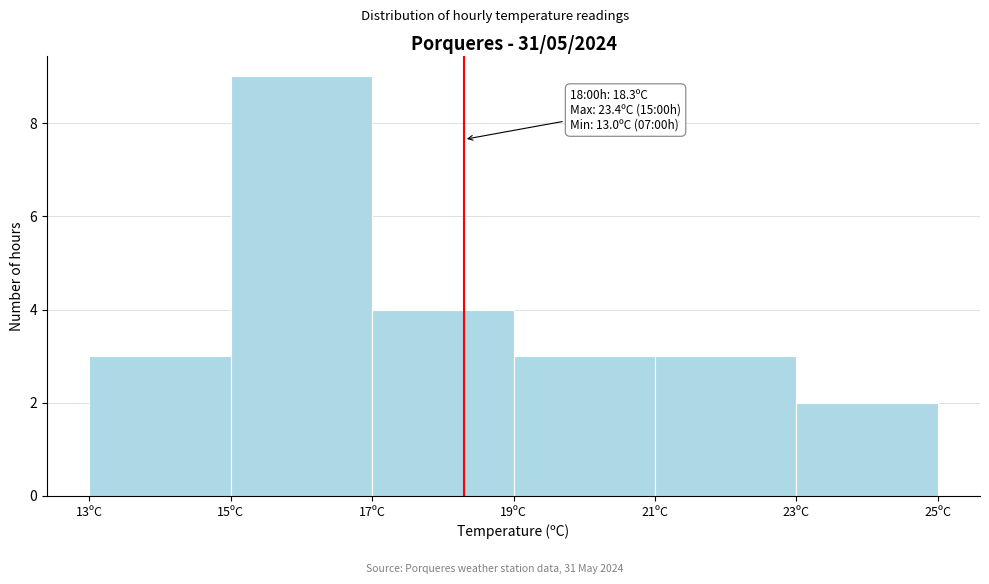

Which range on the x-axis has the tallest bar?

15 to 17